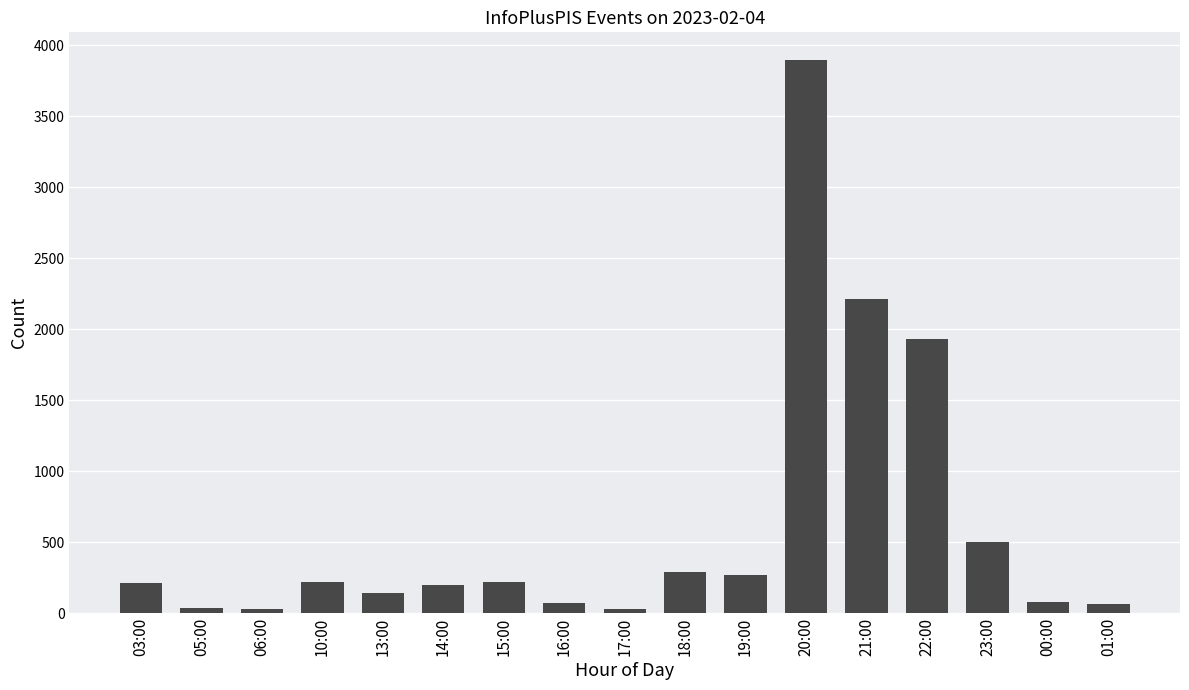

Which category has the highest value across all series?

20:00